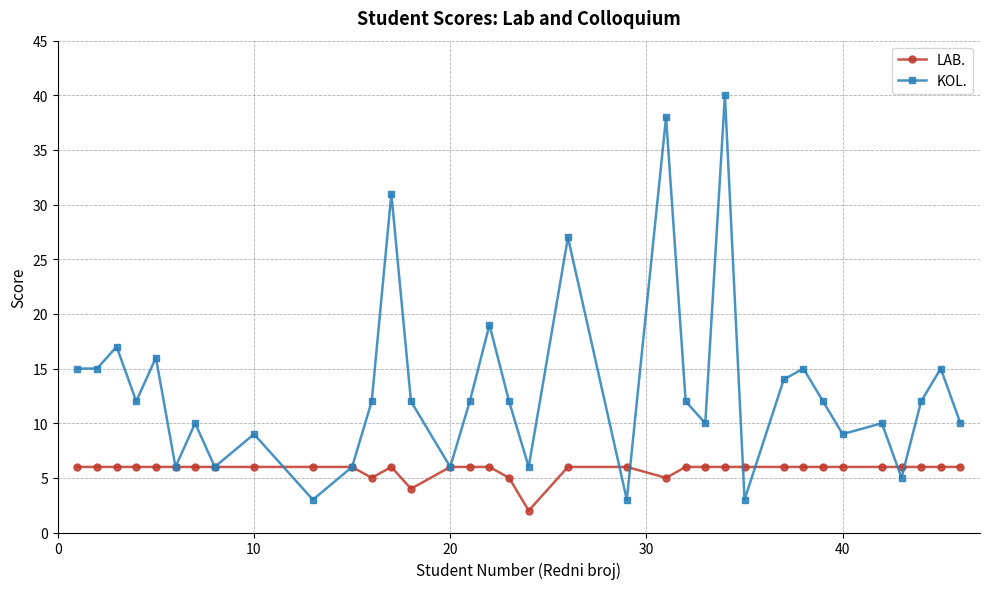

True or false: KOL. has more than 2 points higher than both neighbors.

True